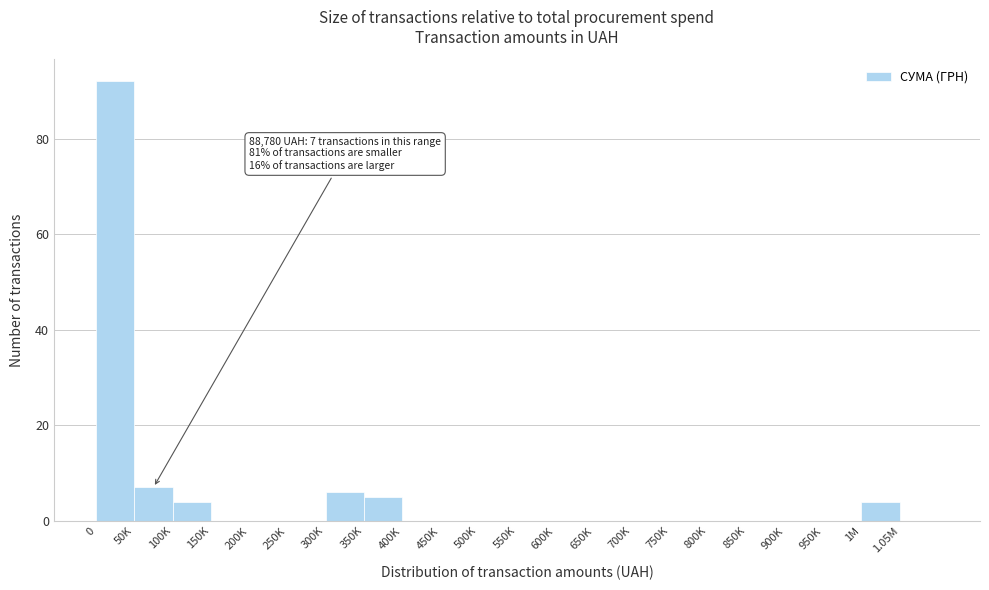

Reading left to right, what are all the values shown in this chart?

0=92	50K=7	100K=4	150K=0	200K=0	250K=0	300K=6	350K=5	400K=0	450K=0	500K=0	550K=0	600K=0	650K=0	700K=0	750K=0	800K=0	850K=0	900K=0	950K=0	1M=4	1.05M=0